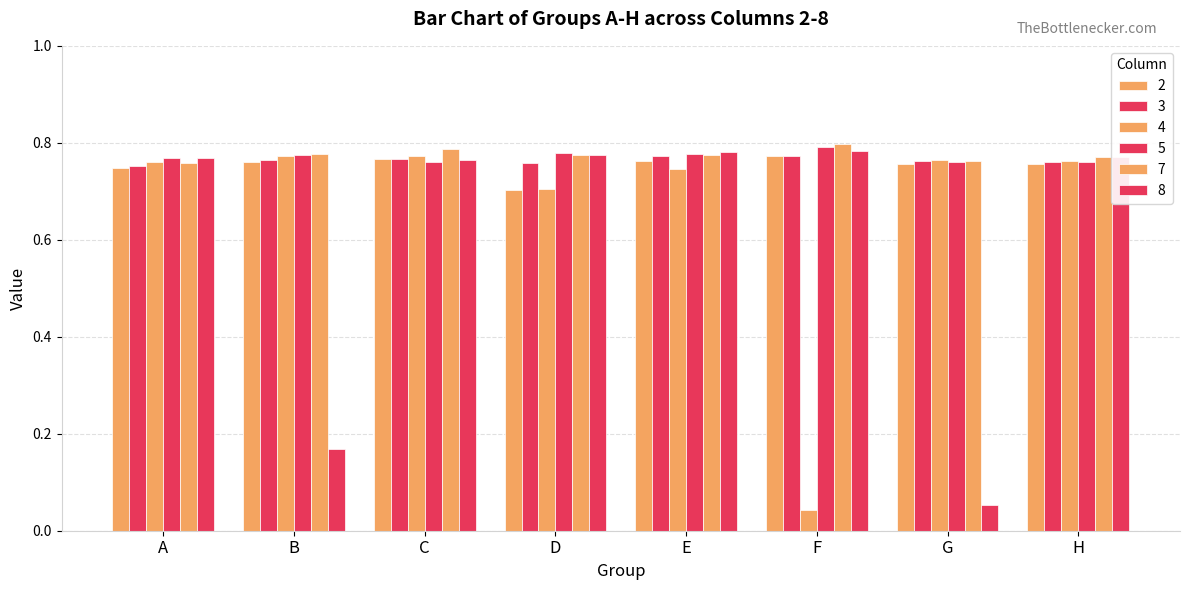

What is the value of the 7 bar at the 1st from the left?

0.8